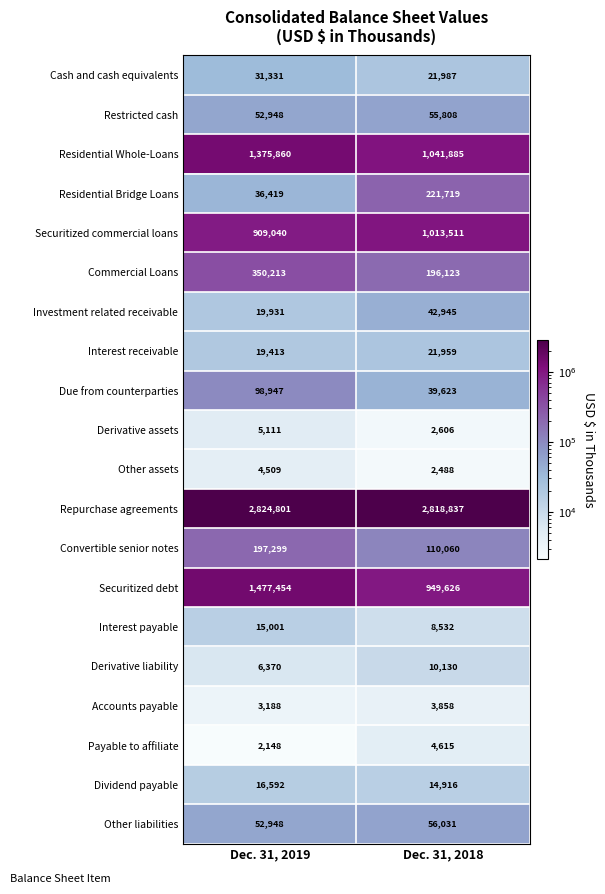

What is the greatest value displayed?

2824801